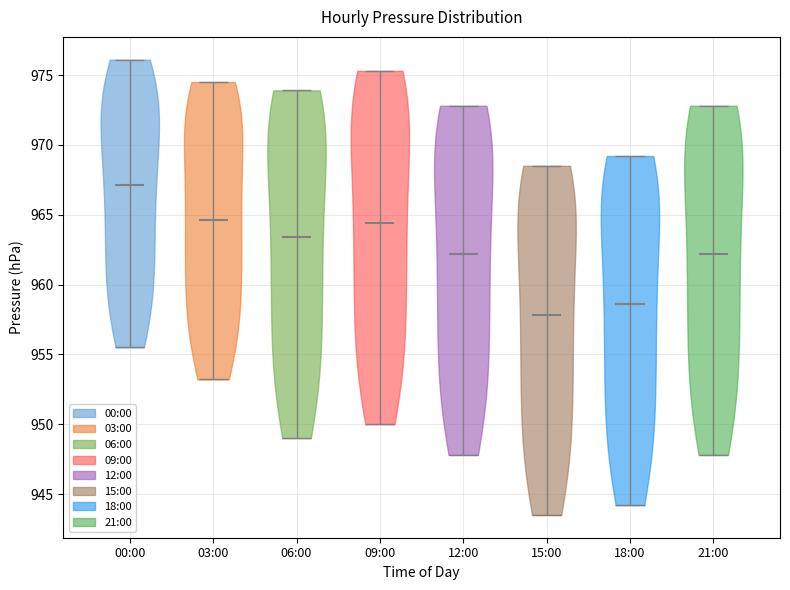

Reading left to right, read every violin against the y-axis: where its median line is, and the lowest and highest points it reaches. The values are not printed on the chart, so give them approximately, as read against the axis.

00:00: median line 967.0, lowest point 955.5, highest point 976.0
03:00: median line 964.5, lowest point 953.0, highest point 974.5
06:00: median line 963.5, lowest point 949.0, highest point 974.0
09:00: median line 964.5, lowest point 950.0, highest point 975.5
12:00: median line 962.0, lowest point 948.0, highest point 973.0
15:00: median line 958.0, lowest point 943.5, highest point 968.5
18:00: median line 958.5, lowest point 944.0, highest point 969.0
21:00: median line 962.0, lowest point 948.0, highest point 973.0